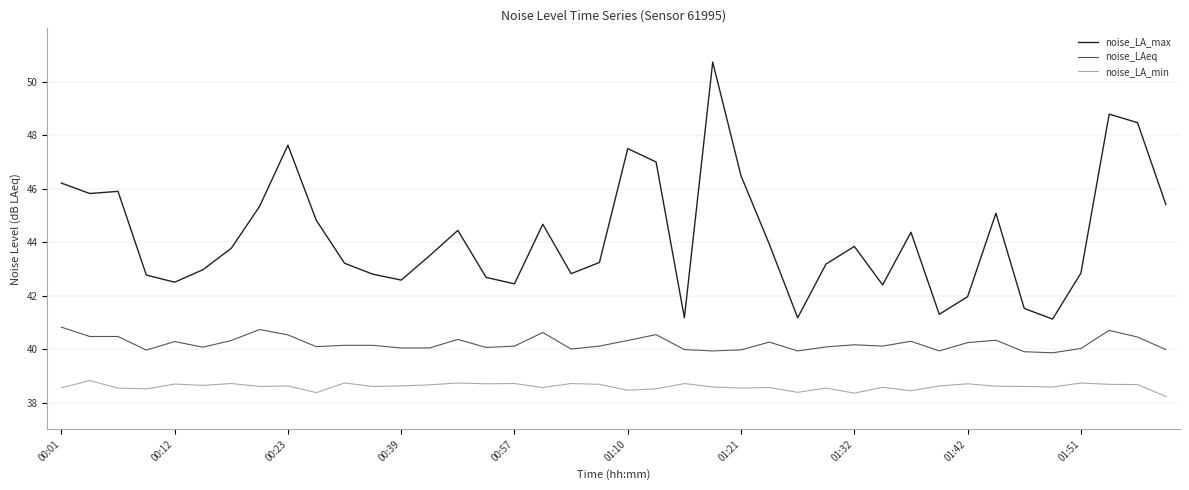

True or false: noise_LA_min and noise_LAeq cross at least once.

False